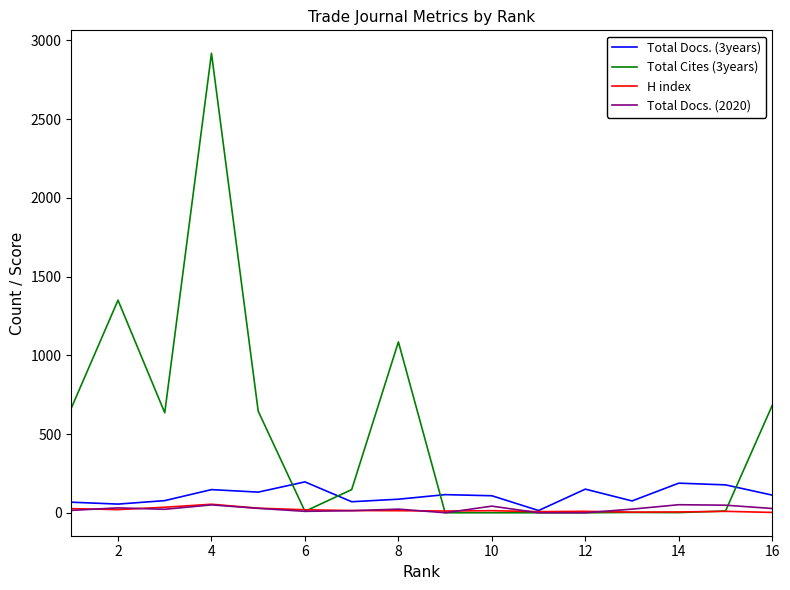

Which series has the widest spread of values?

Total Cites (3years)